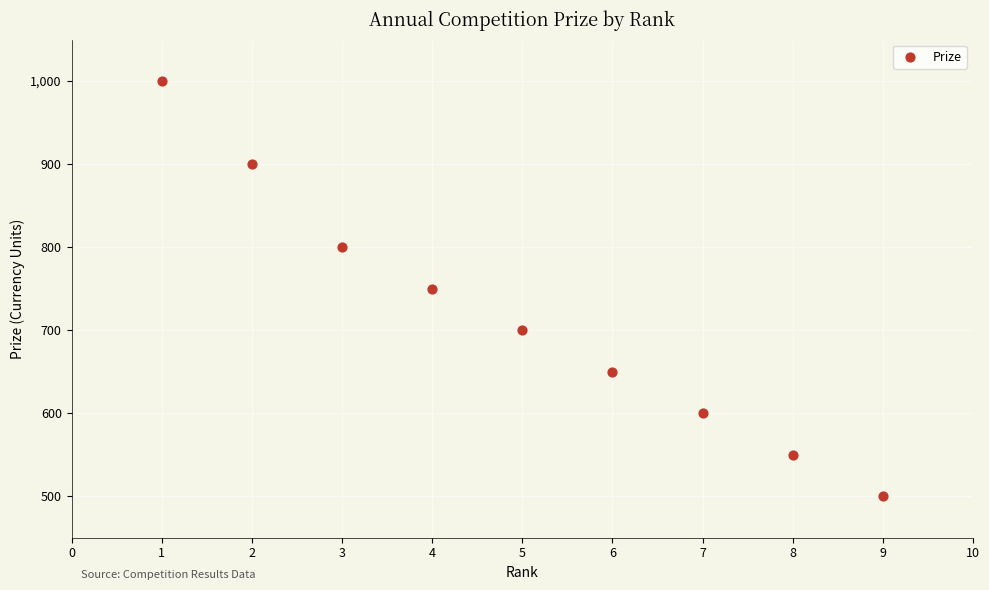

What is the average X value?

5